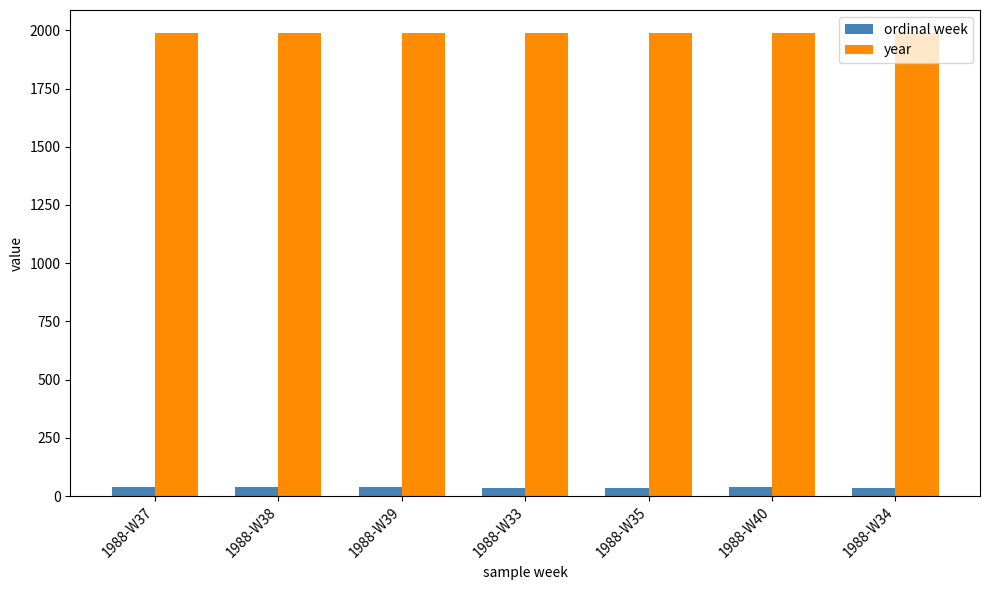

How many series are shown in this chart?

2